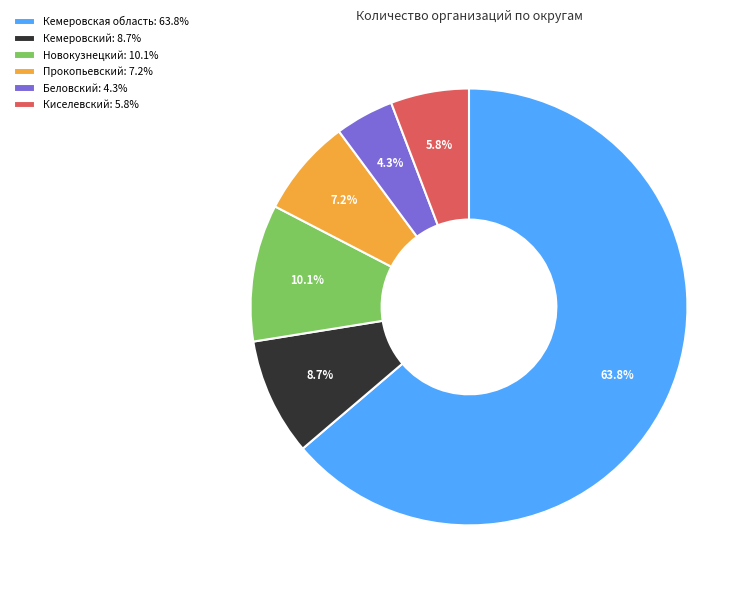

What is the total percentage of Прокопьевский and Киселевский?

13.0%